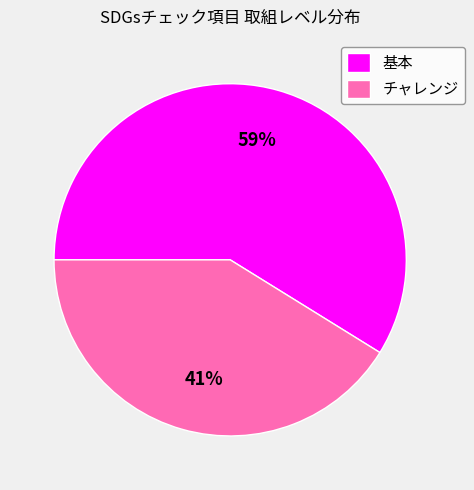

How many segments does this pie chart have?

2